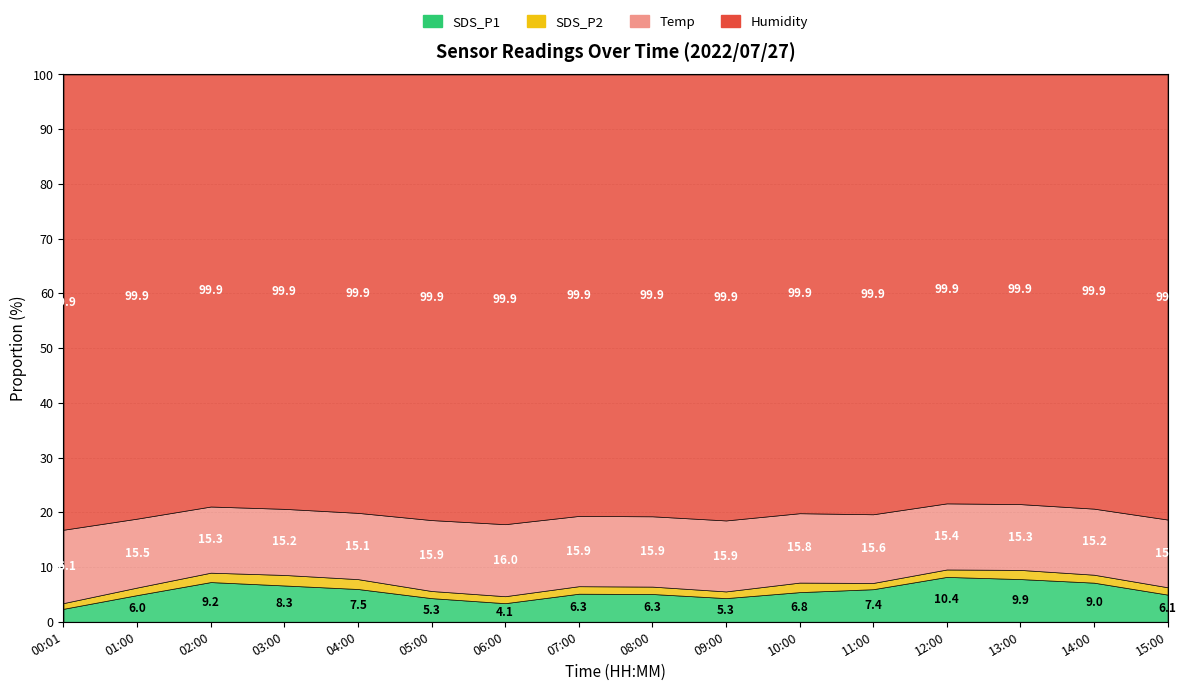

How many data points in SDS_P1 are above 6?

11